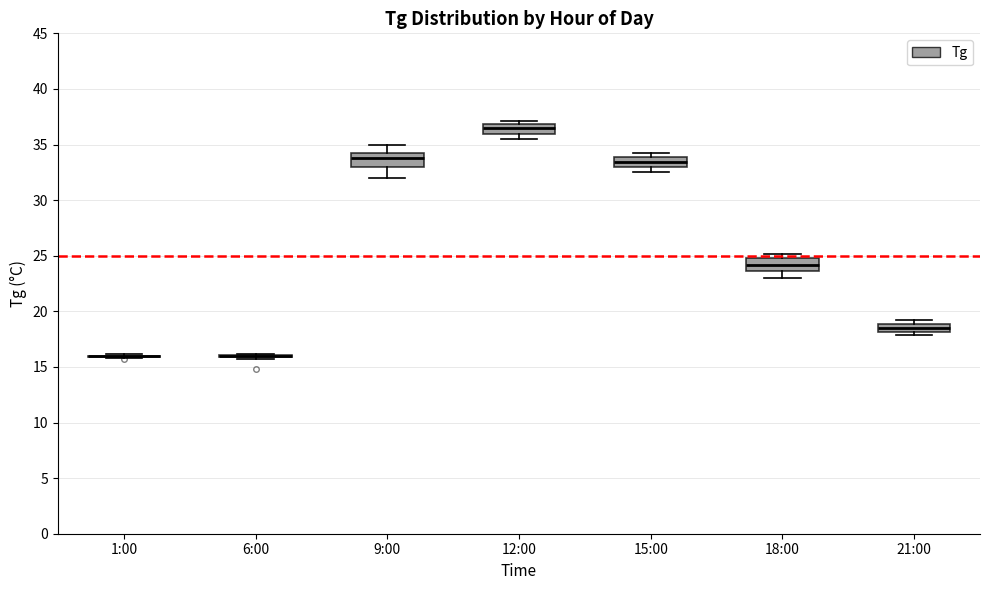

Where is the upper edge of the box for 21:00 on the y-axis? The values are not printed on the chart, so give them approximately, as read against the axis.

19.0